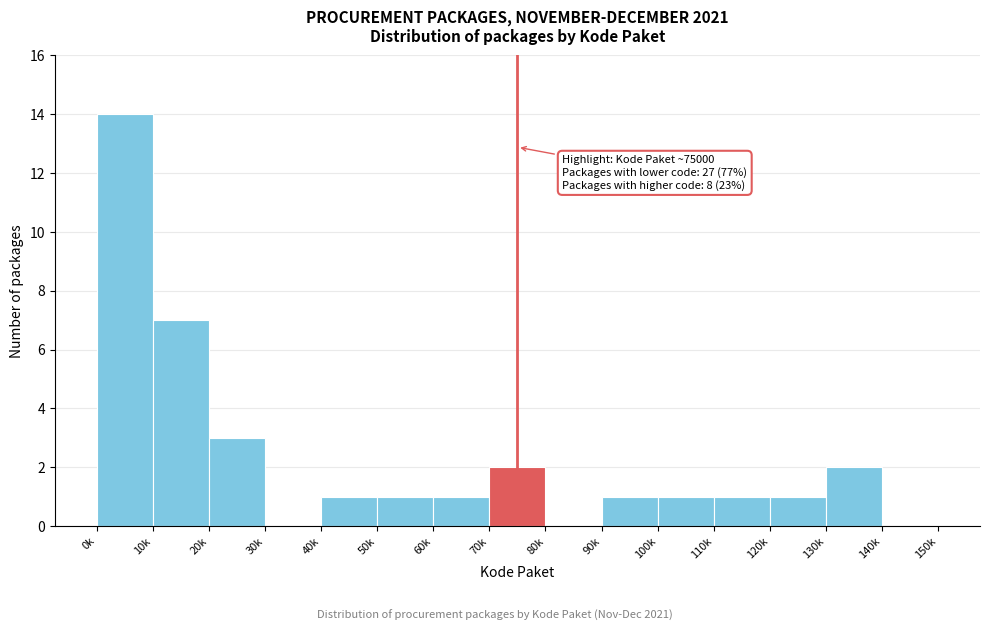

Reading right to left, transcribe all the data shown in this chart.

140k=0	130k=2	120k=1	110k=1	100k=1	90k=1	80k=0	70k=2	60k=1	50k=1	40k=1	30k=0	20k=3	10k=7	0k=14